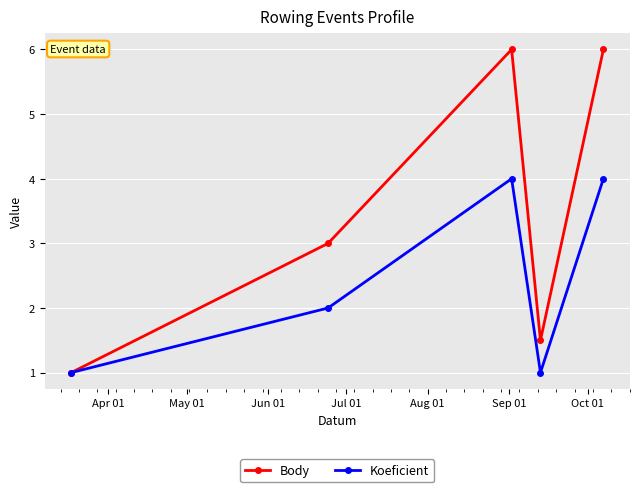

What is the value of the Body point at the 2nd from the left?

3.0